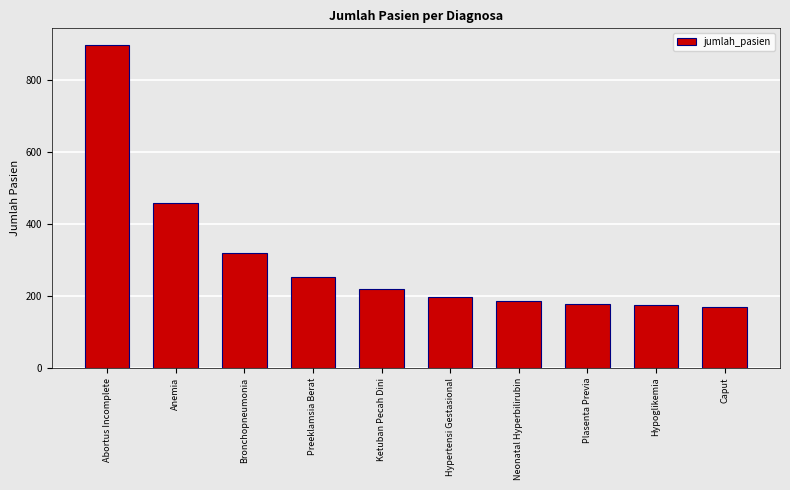

The value at Plasenta Previa is 178. True or false?

True